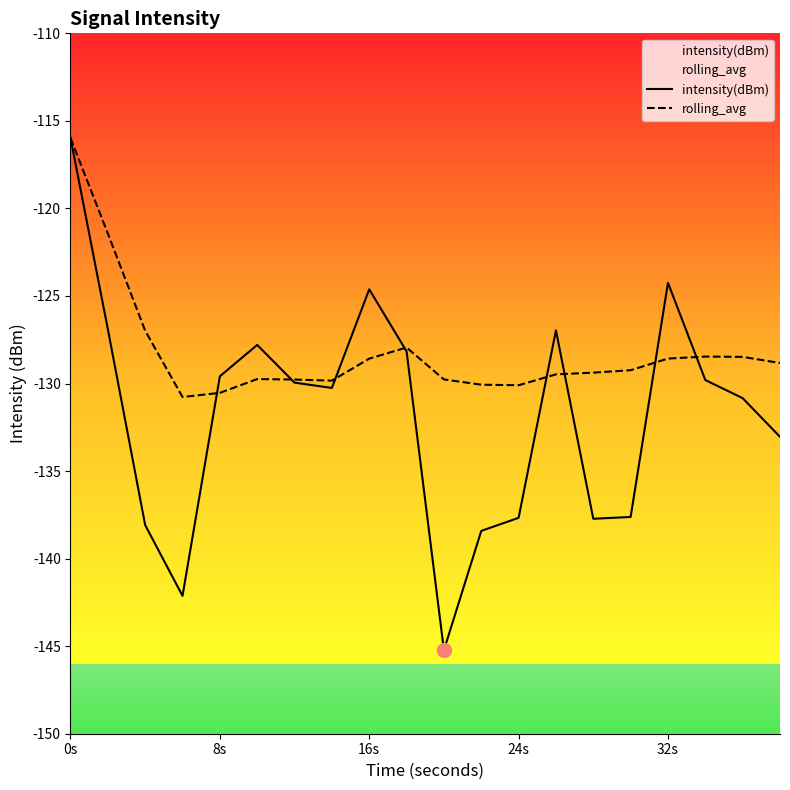

Which series has the largest range (max minus min)?

intensity(dBm)